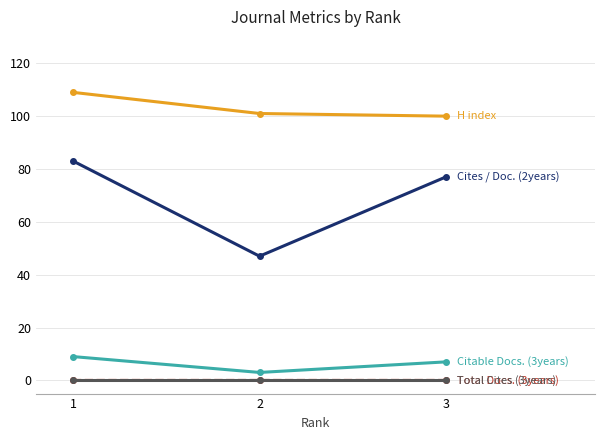

The value of H index at 2 is 138. True or false?

False